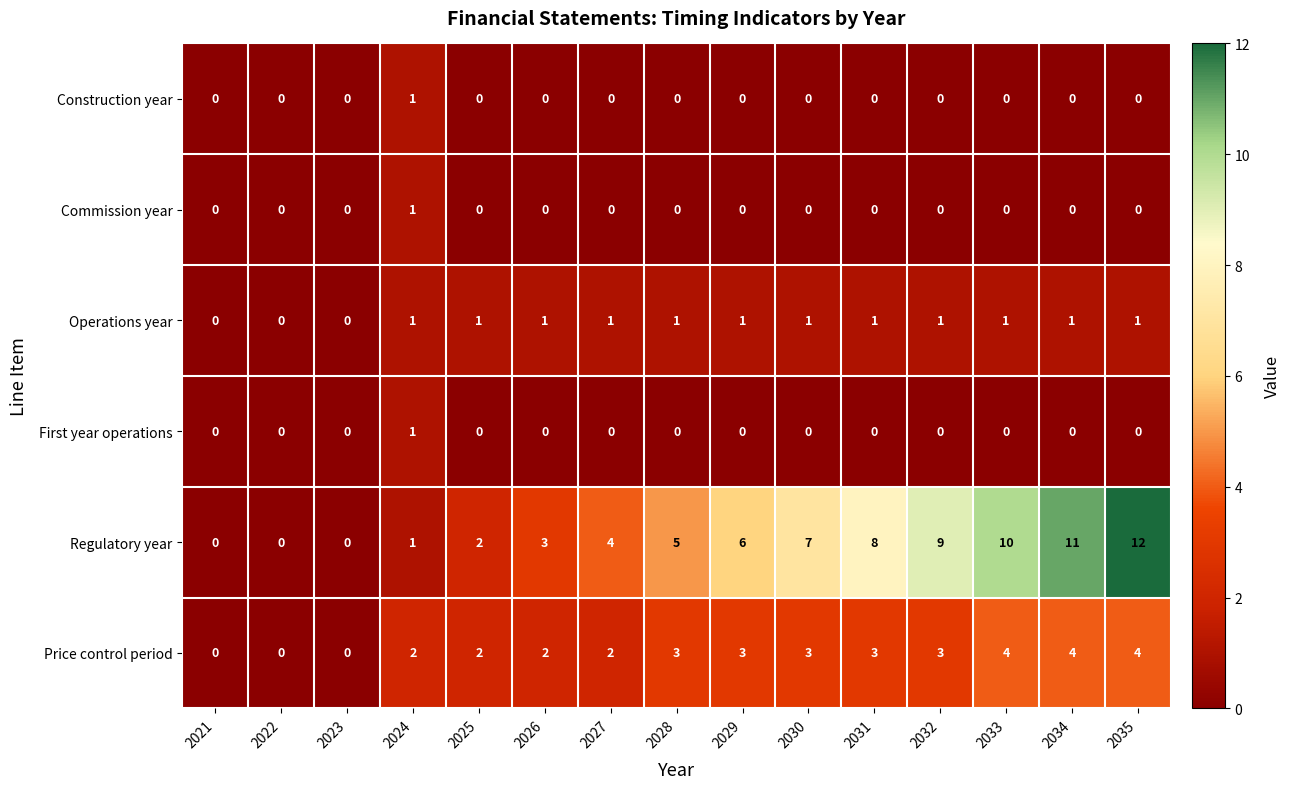

True or false: Operations year has a value of -1 at 2023.

False